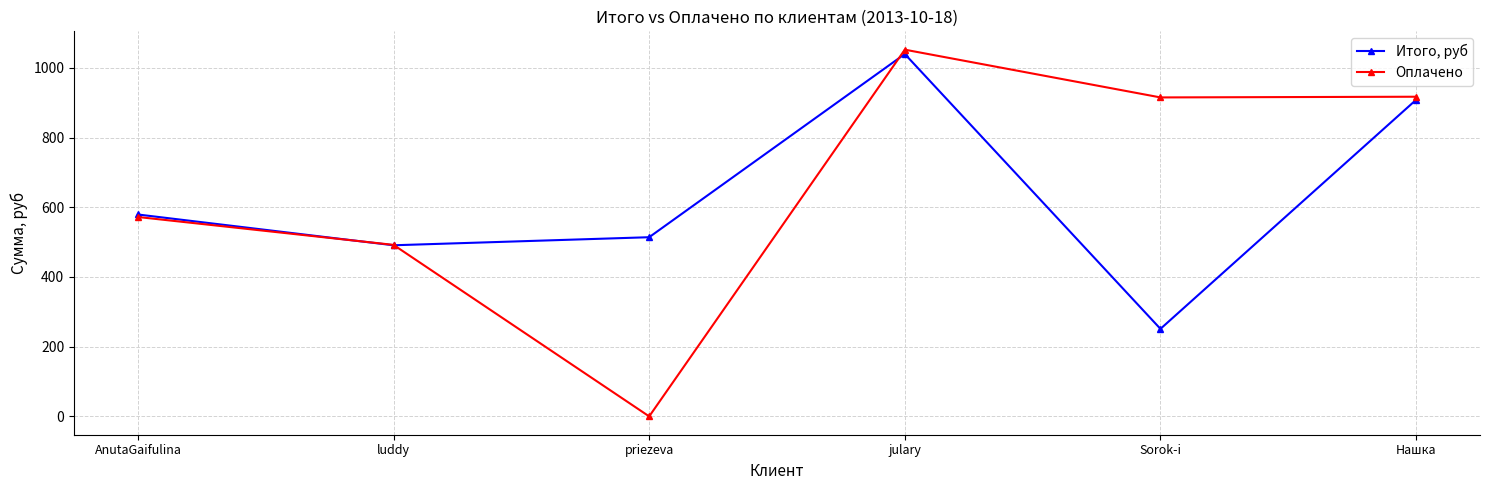

List the series in order of their peak value, lowest first.

Итого, руб, Оплачено